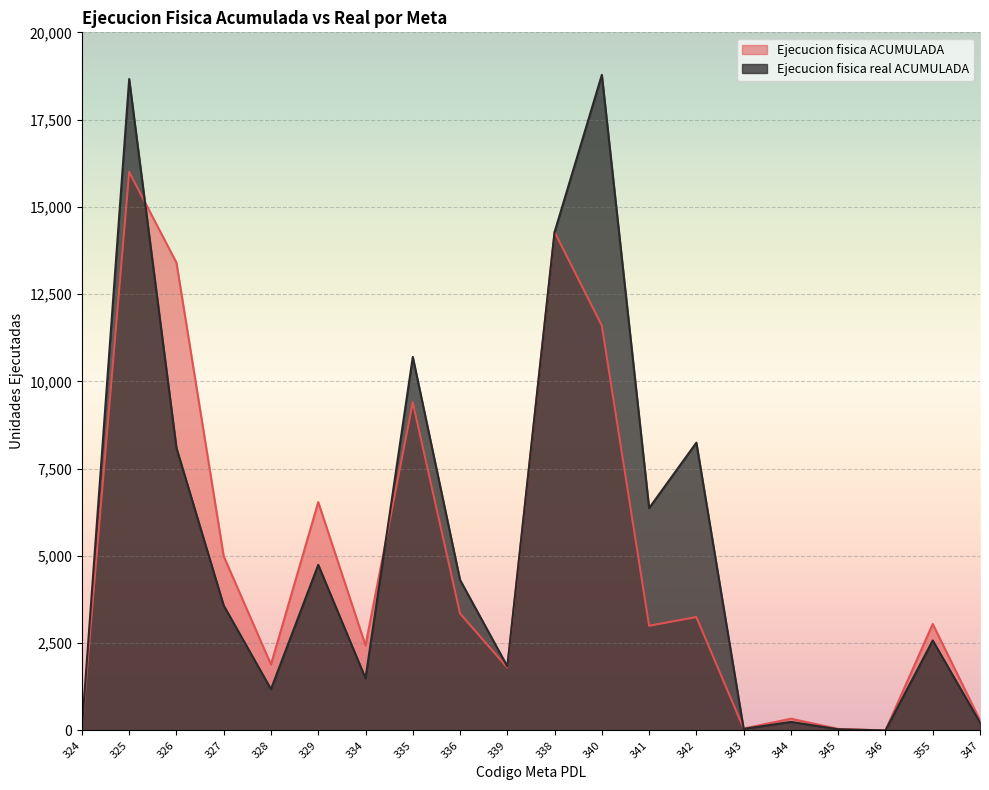

Is it true that Ejecucion fisica ACUMULADA equals 4950.6 at 341?

False